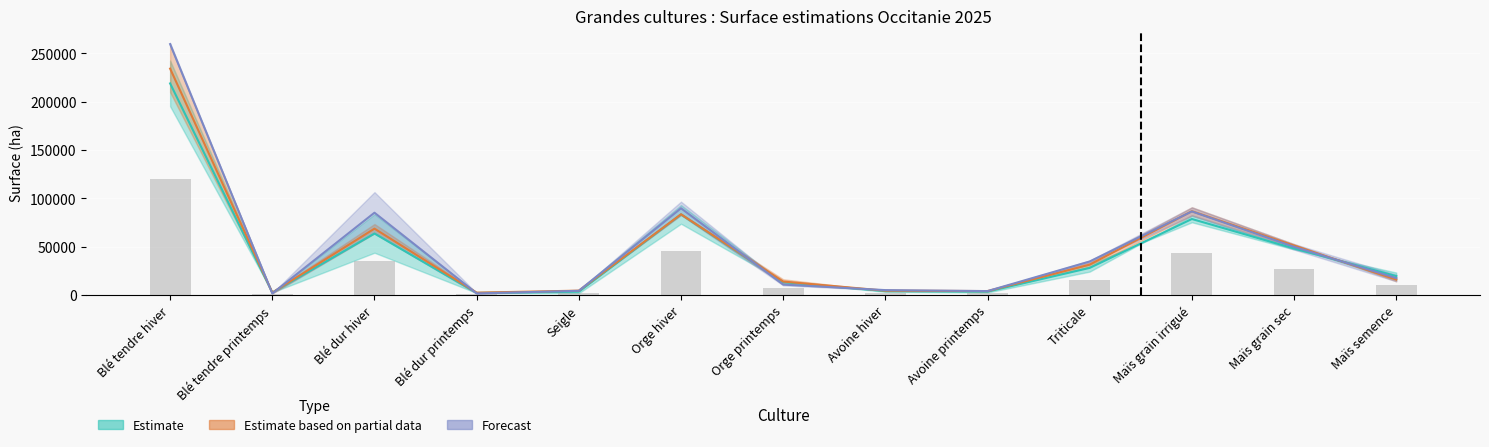

The value of Partial_low at Orge hiver is 12130.1. True or false?

False